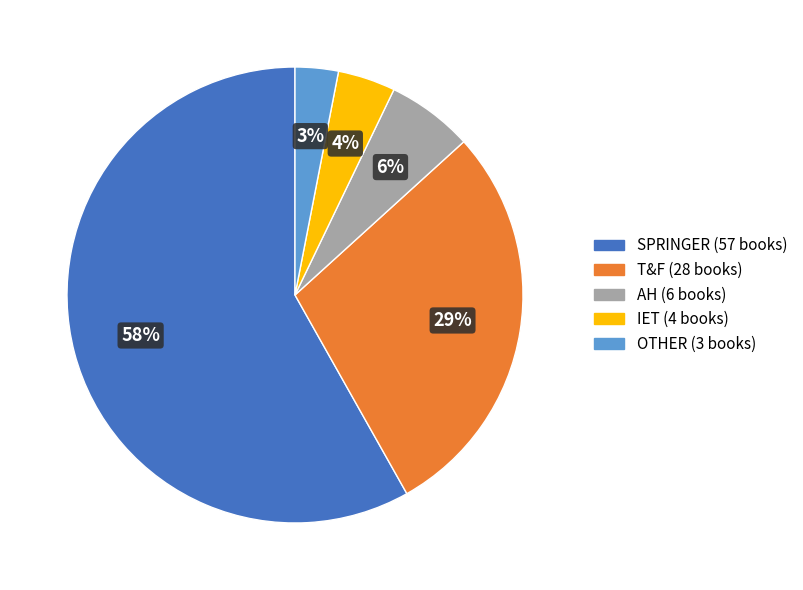

To the nearest percent, what is the difference between the largest and smallest slice percentages?

55%